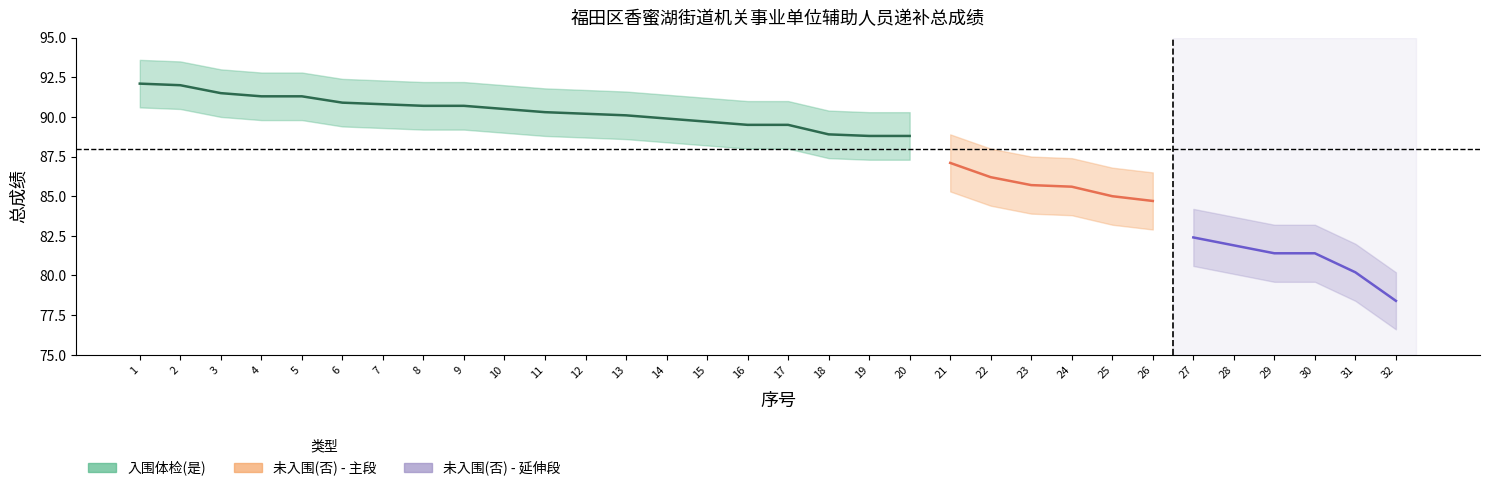

What is the value of the 2nd point from the left?

92.0